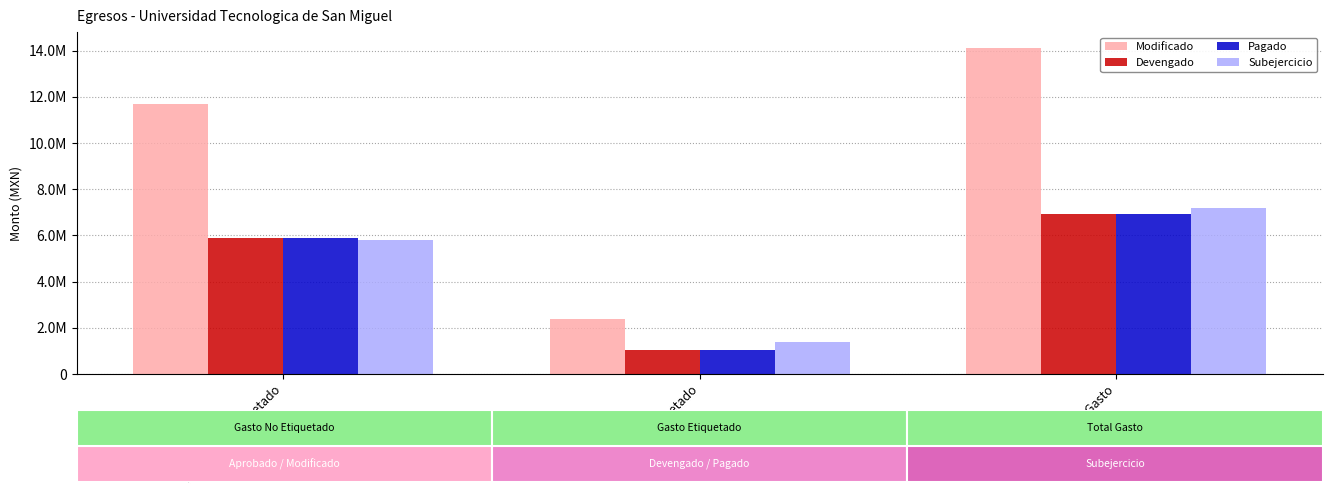

The value of Modificado at II. Gasto Etiquetado is 4196606.6. True or false?

False